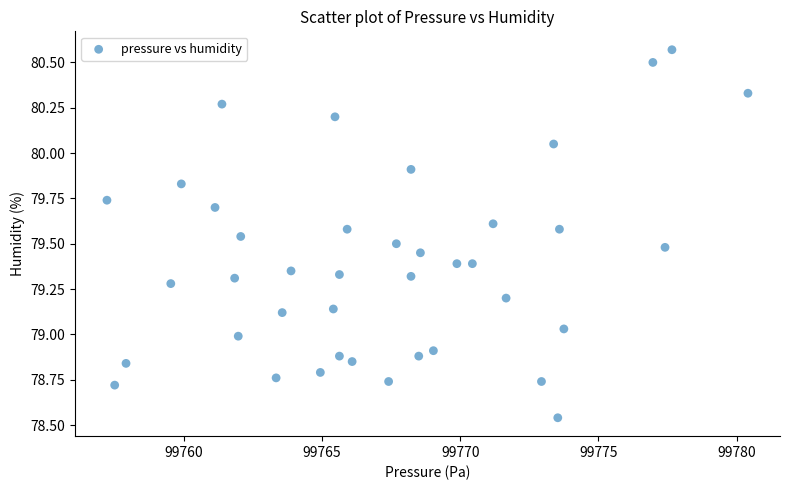

What is the range of X values (max minus min)?

23.2